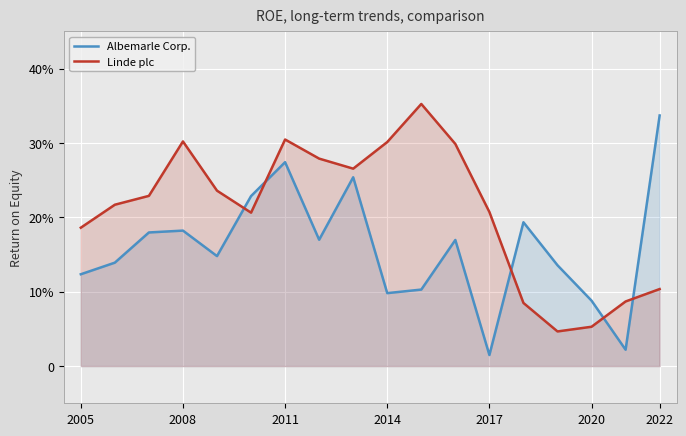

What is the maximum value for Linde plc?

0.4